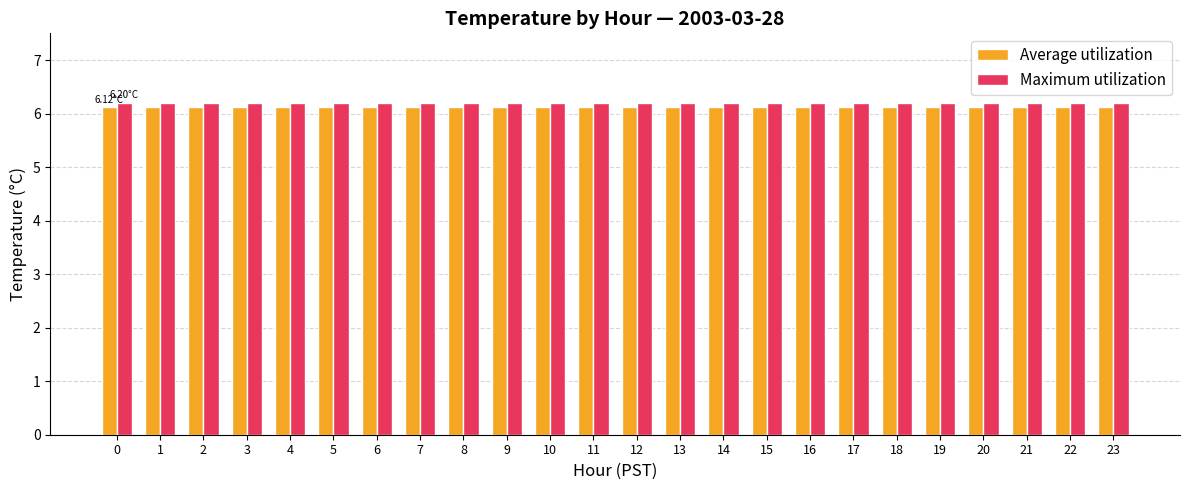

What is the difference between the highest and lowest values at 4?

0.1